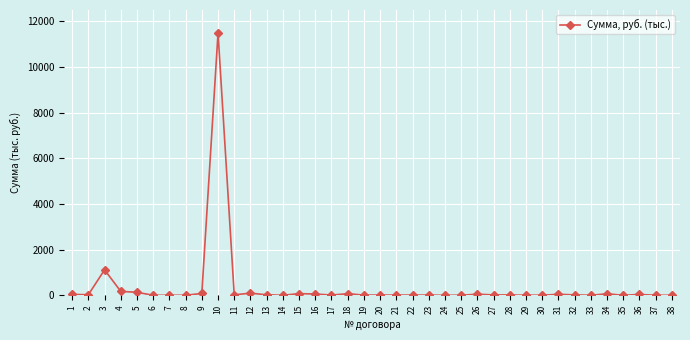

What is the maximum value shown in the chart?

11492.3